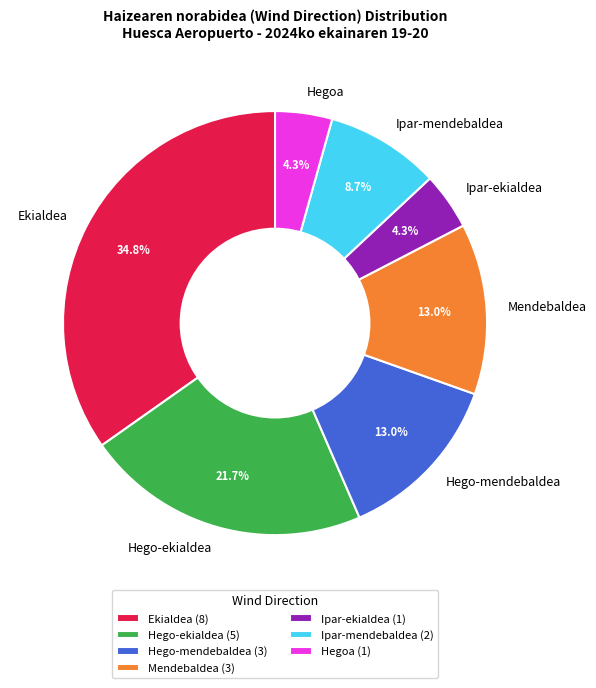

What percentage is the Ipar-mendebaldea slice, to the nearest percent?

9%